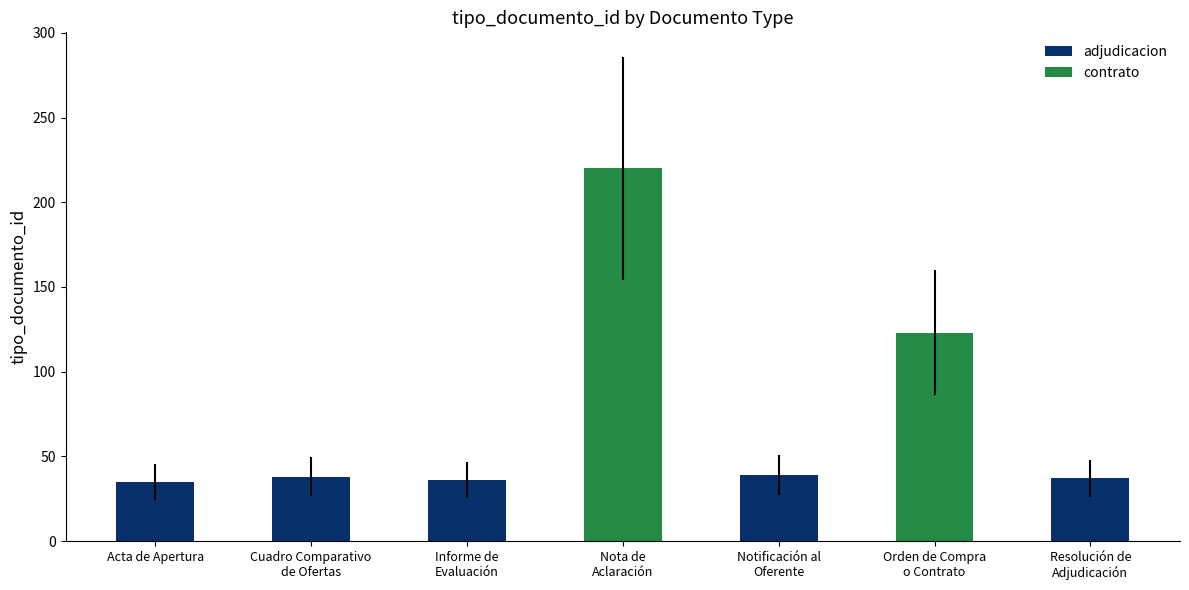

What is the change in value from Acta de Apertura to Nota de
Aclaración?

+185